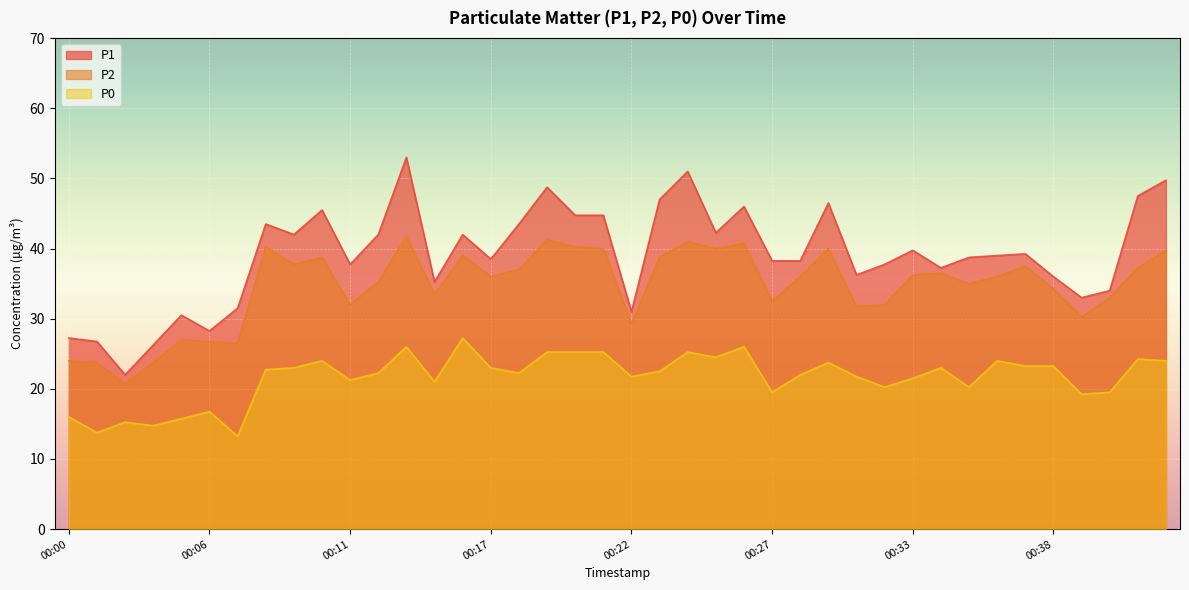

What is the difference between the highest and lowest values at 00:24?

25.8